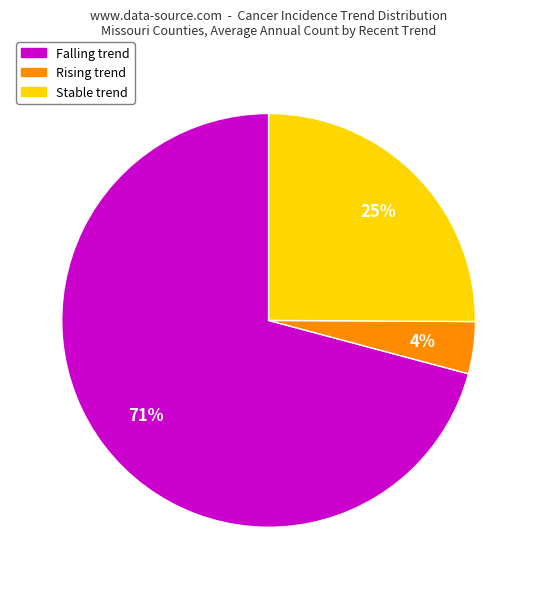

To the nearest percent, what is the average slice percentage?

33%